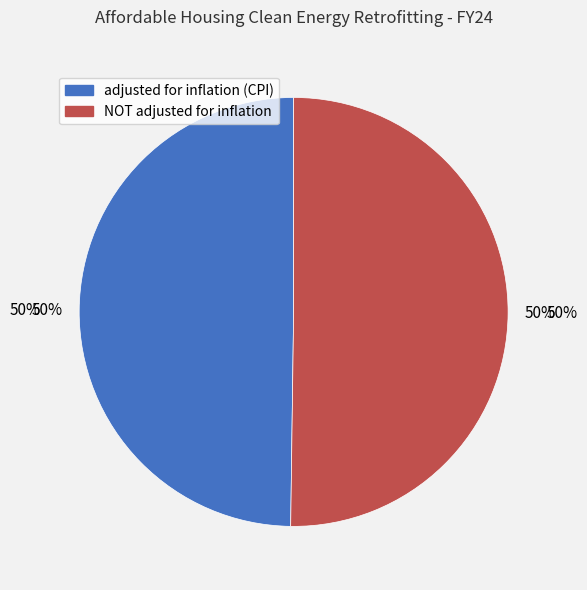

What percentage is NOT represented by adjusted for inflation (CPI)?

50.2%